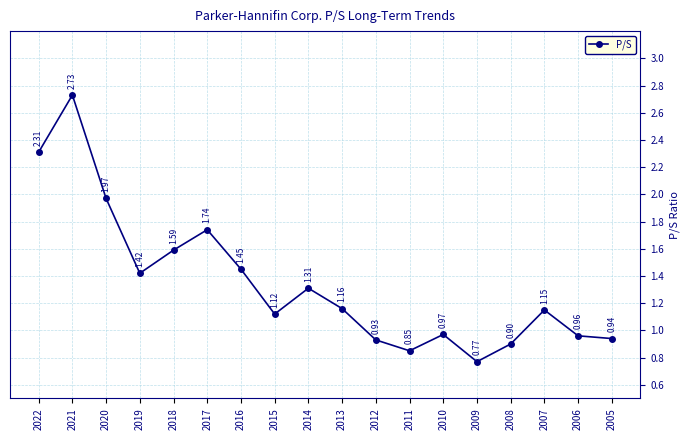

What is the ratio of the value at 2014 to the value at 2019?

0.9